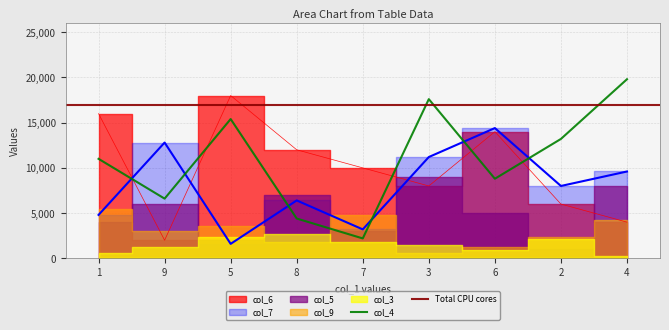

Rank the categories by col_4 value from highest to lowest.

4, 3, 5, 2, 1, 6, 9, 8, 7